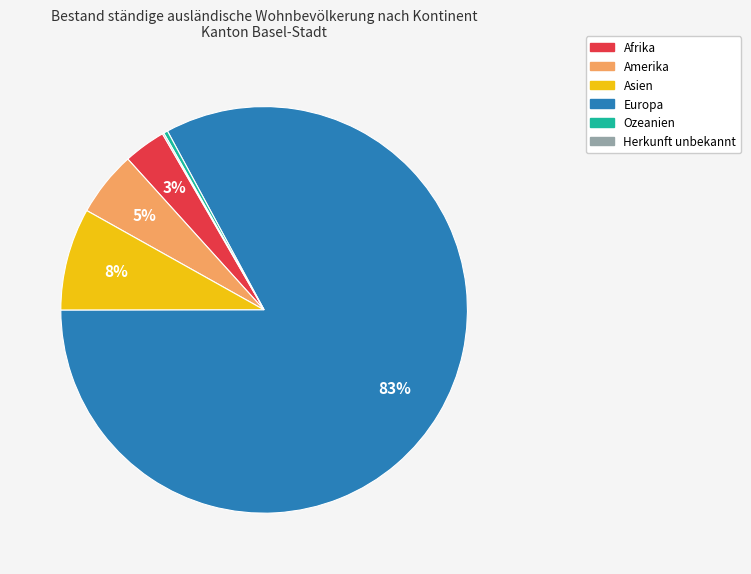

Does Amerika represent more than half of the total?

No